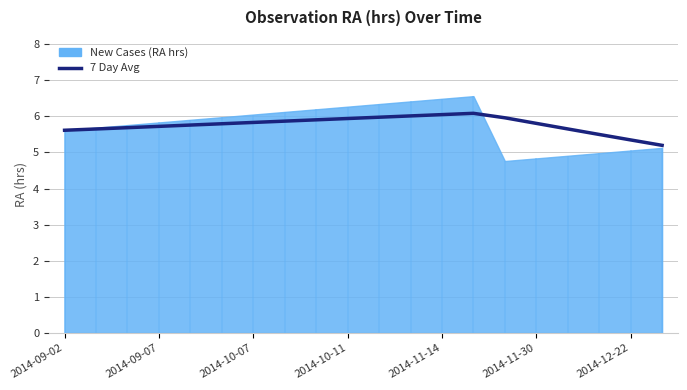

Where is the first local maximum?

13